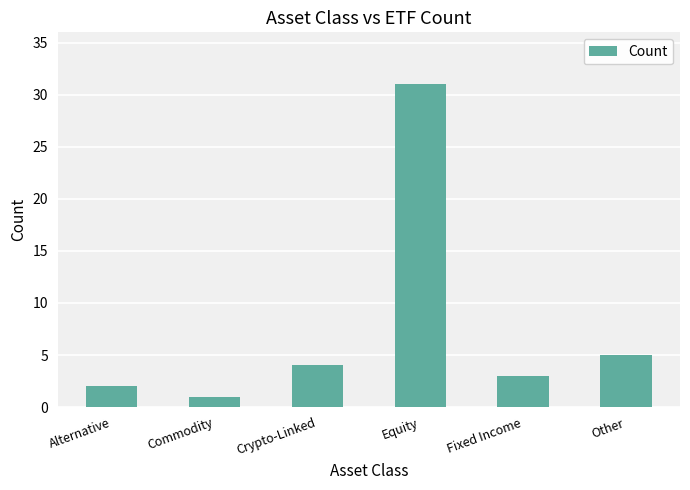

Reading right to left, list all the values displayed in this chart.

Other=5	Fixed Income=3	Equity=31	Crypto-Linked=4	Commodity=1	Alternative=2